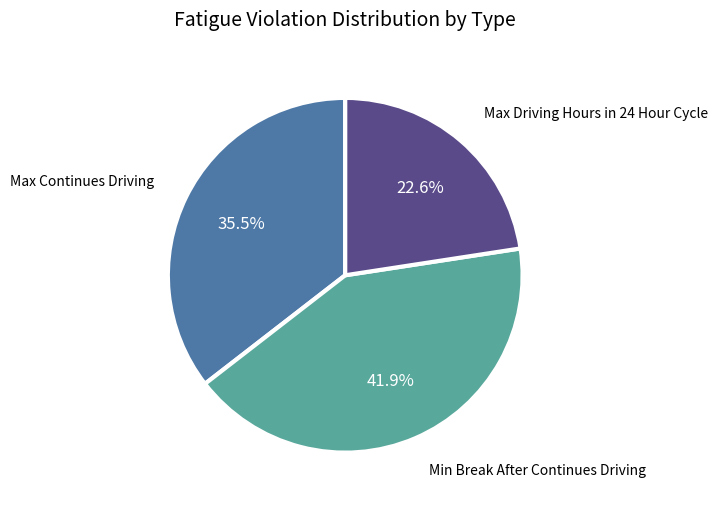

Is there any slice that represents more than half of the pie?

No